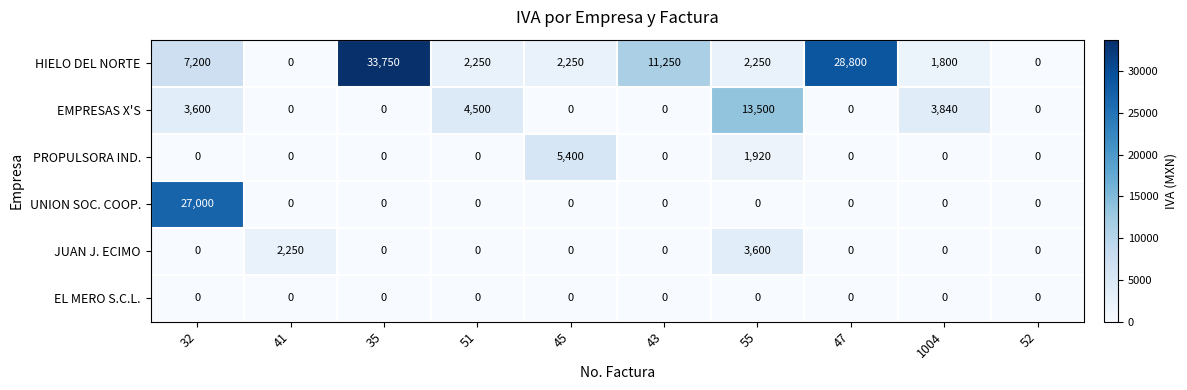

What is the greatest value displayed?

33750